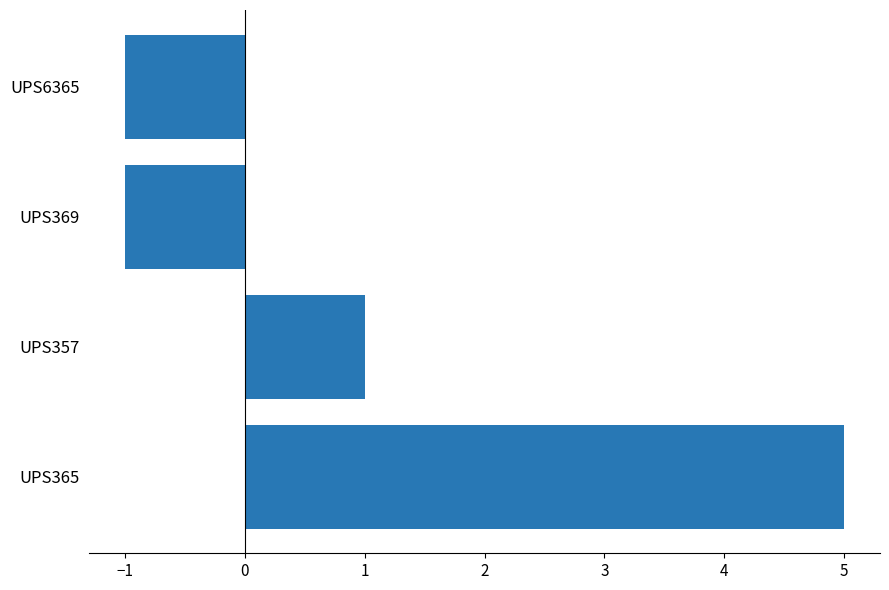

The chart shows a value of 5 at UPS365. True or false?

True